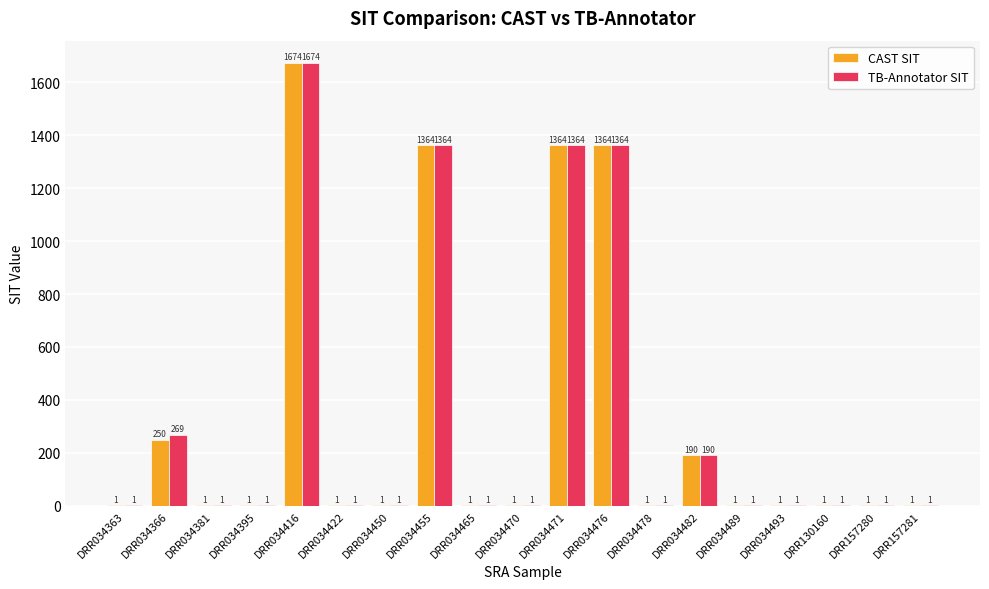

Which series has the largest total across all categories?

TB-Annotator SIT